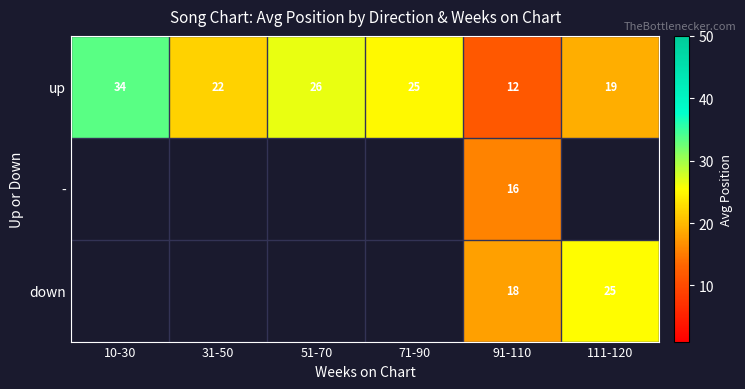

Where does the up series first go above 25?

10-30